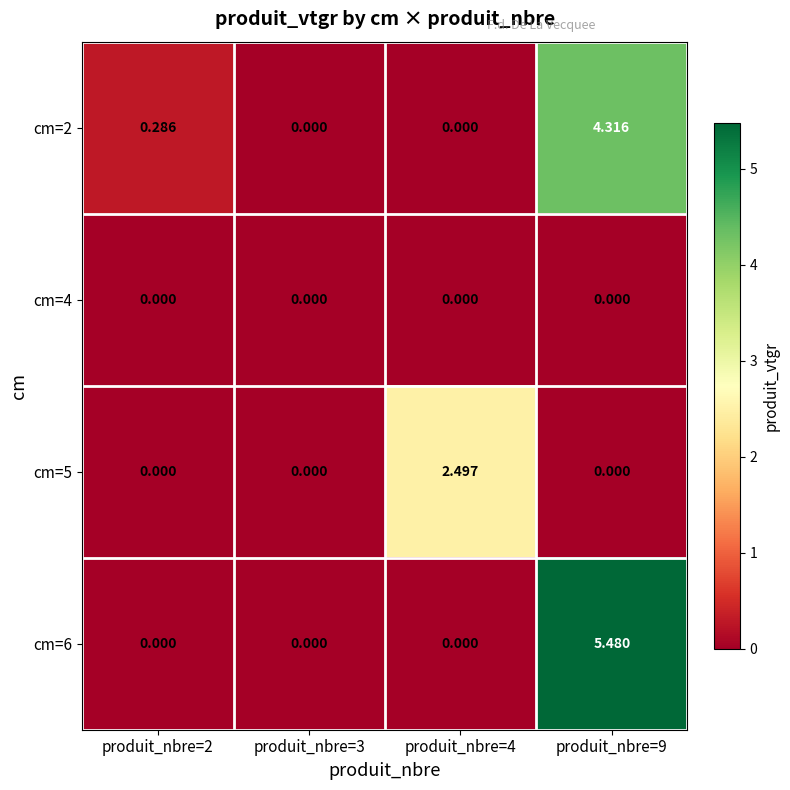

At how many categories does at least one series exceed 2?

2